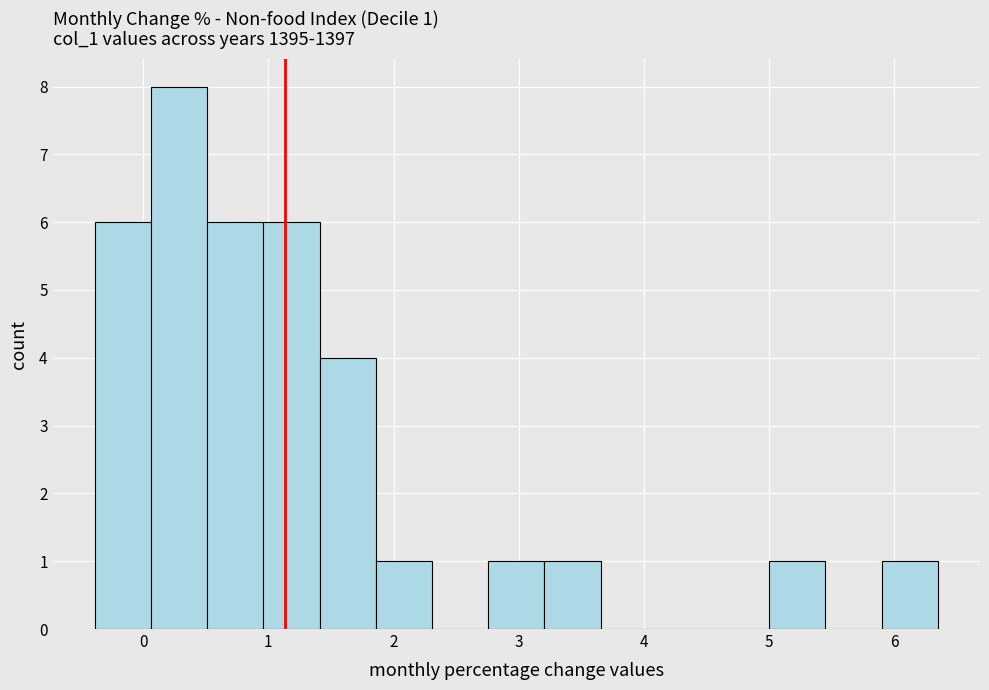

Over which range of the x-axis is the bar tallest?

0.1 to 0.5